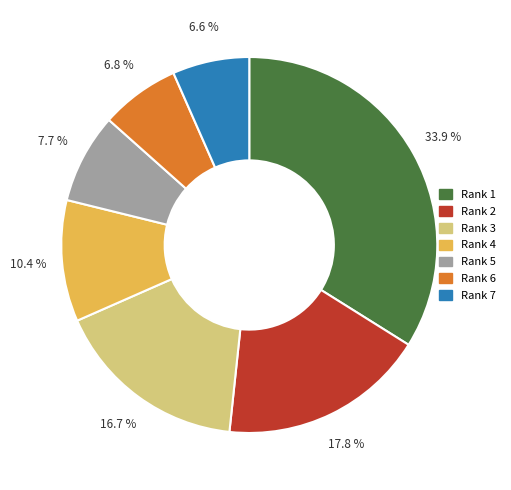

Between Rank 1 and Rank 2, which is larger?

Rank 1